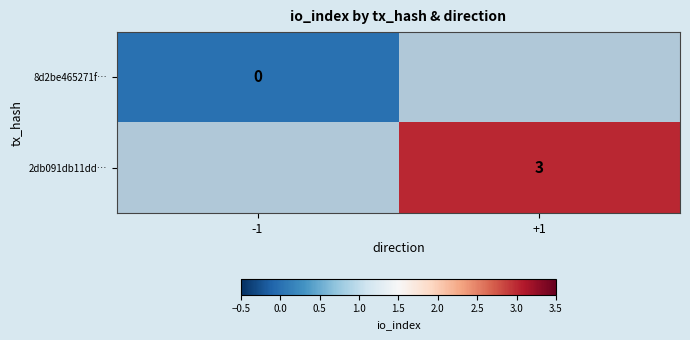

Is it true that 2db091db11dd… equals 5 at +1?

False